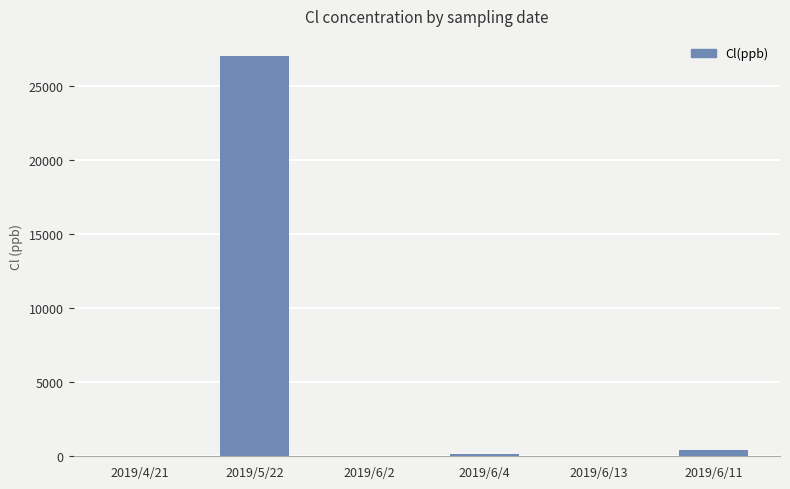

The value at 2019/5/22 is 41868. True or false?

False